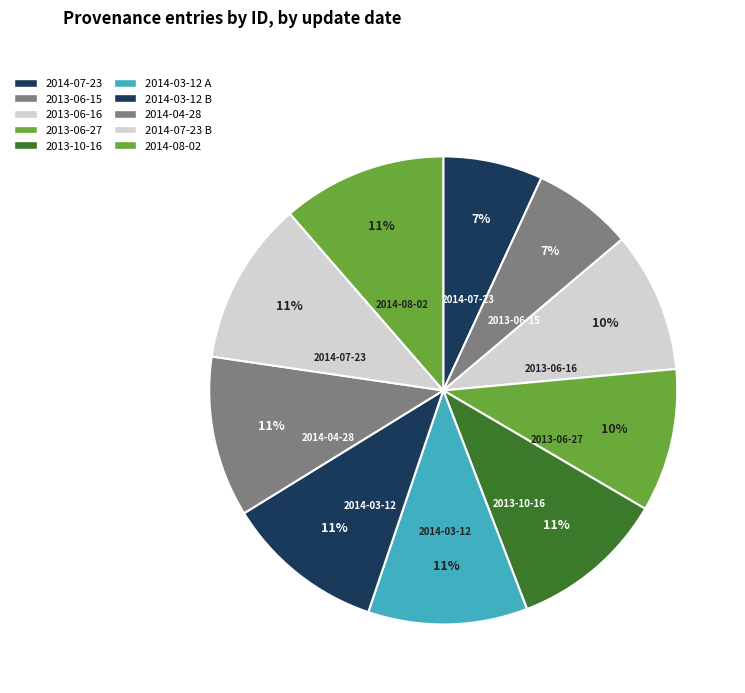

Count the number of slices in the pie.

10